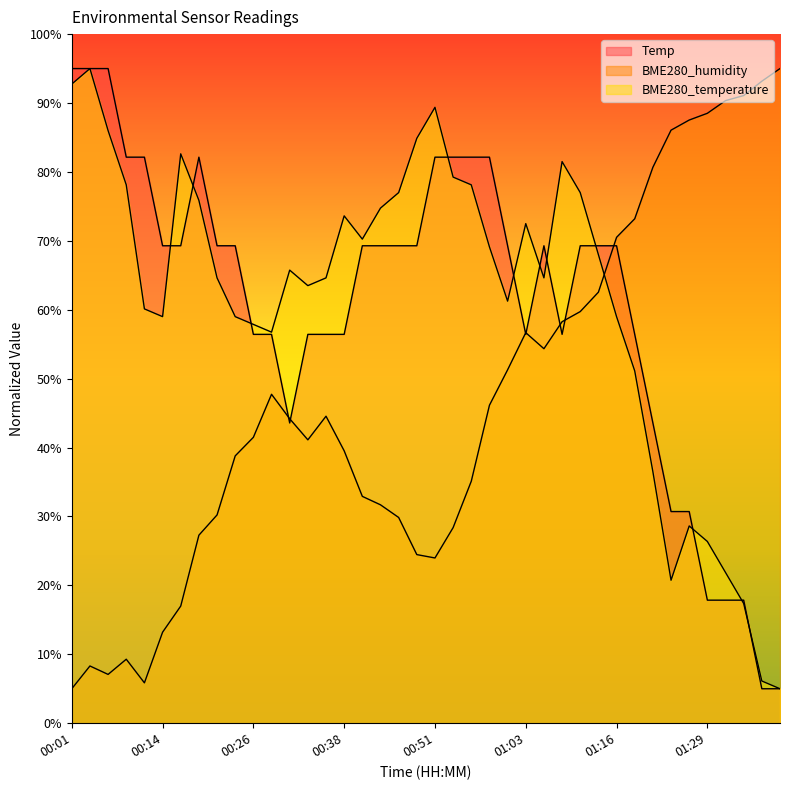

Is it true that BME280_temperature equals 104.0 at 00:14?

False